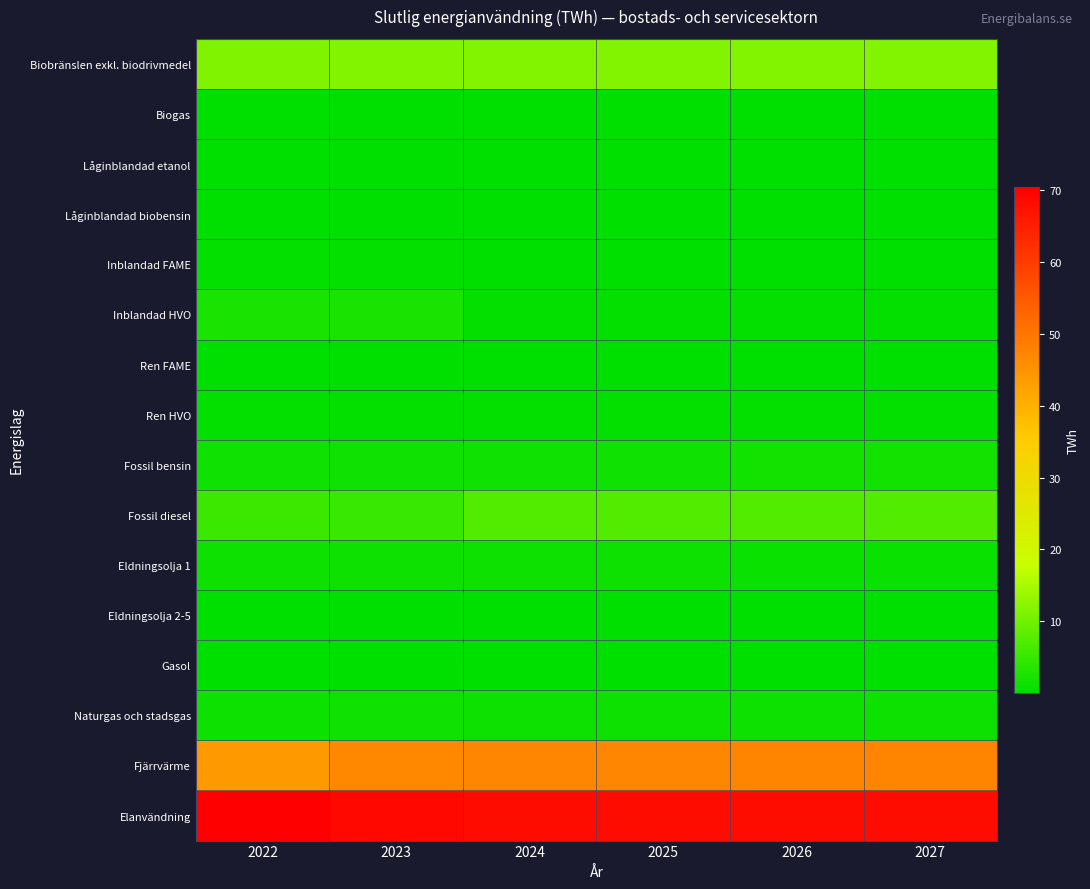

Reading left to right, transcribe all the data shown in this chart.

Biobränslen exkl. biodrivmedel: 2022=11.6	2023=11.6	2024=11.7	2025=11.7	2026=11.7	2027=11.8
Biogas: 2022=0.0	2023=0.0	2024=0.0	2025=0.0	2026=0.0	2027=0.0
Låginblandad etanol: 2022=0.1	2023=0.1	2024=0.1	2025=0.1	2026=0.1	2027=0.1
Låginblandad biobensin: 2022=0.0	2023=0.0	2024=0.0	2025=0.0	2026=0.0	2027=0.0
Inblandad FAME: 2022=0.4	2023=0.5	2024=0.3	2025=0.3	2026=0.3	2027=0.3
Inblandad HVO: 2022=2.3	2023=2.4	2024=0.3	2025=0.3	2026=0.3	2027=0.3
Ren FAME: 2022=0.1	2023=0.1	2024=0.1	2025=0.1	2026=0.1	2027=0.1
Ren HVO: 2022=0.4	2023=0.4	2024=0.4	2025=0.4	2026=0.4	2027=0.4
Fossil bensin: 2022=1.5	2023=1.5	2024=1.6	2025=1.6	2026=1.7	2027=1.7
Fossil diesel: 2022=5.4	2023=5.2	2024=7.4	2025=7.4	2026=7.4	2027=7.3
Eldningsolja 1: 2022=1.2	2023=1.2	2024=1.2	2025=1.1	2026=1.1	2027=1.1
Eldningsolja 2-5: 2022=0.1	2023=0.1	2024=0.1	2025=0.1	2026=0.0	2027=0.0
Gasol: 2022=0.3	2023=0.2	2024=0.2	2025=0.2	2026=0.2	2027=0.2
Naturgas och stadsgas: 2022=1.4	2023=1.4	2024=1.4	2025=1.4	2026=1.3	2027=1.3
Fjärrvärme: 2022=43.9	2023=47.1	2024=47.2	2025=47.3	2026=47.4	2027=47.5
Elanvändning: 2022=70.5	2023=69.0	2024=68.2	2025=68.2	2026=68.1	2027=68.1